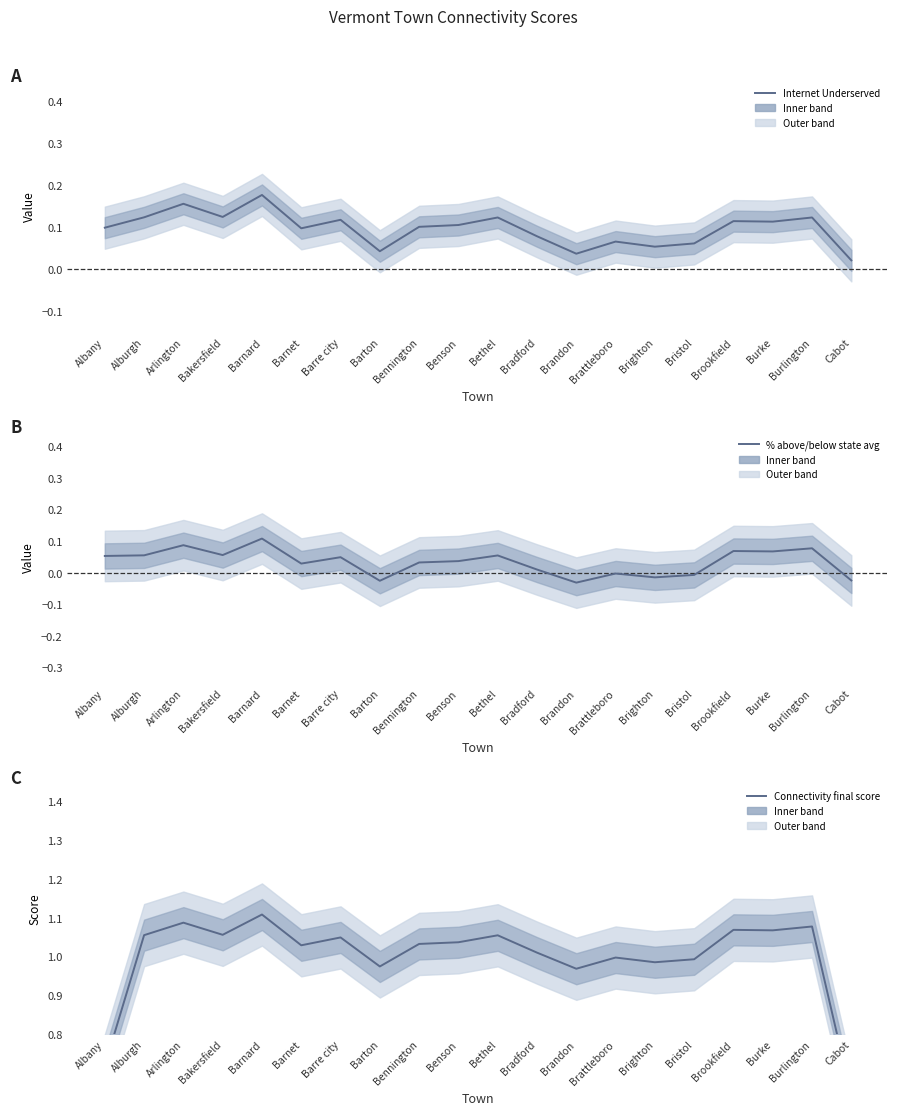

At Brookfield, list the series in order from smallest to largest.

% above/below state avg, Internet Underserved, Connectivity final score